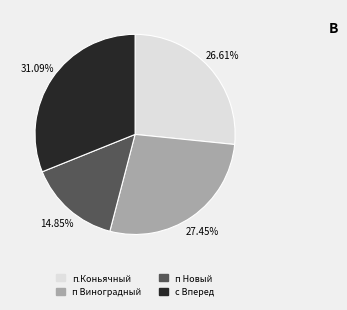

Is there any slice that represents more than half of the pie?

No